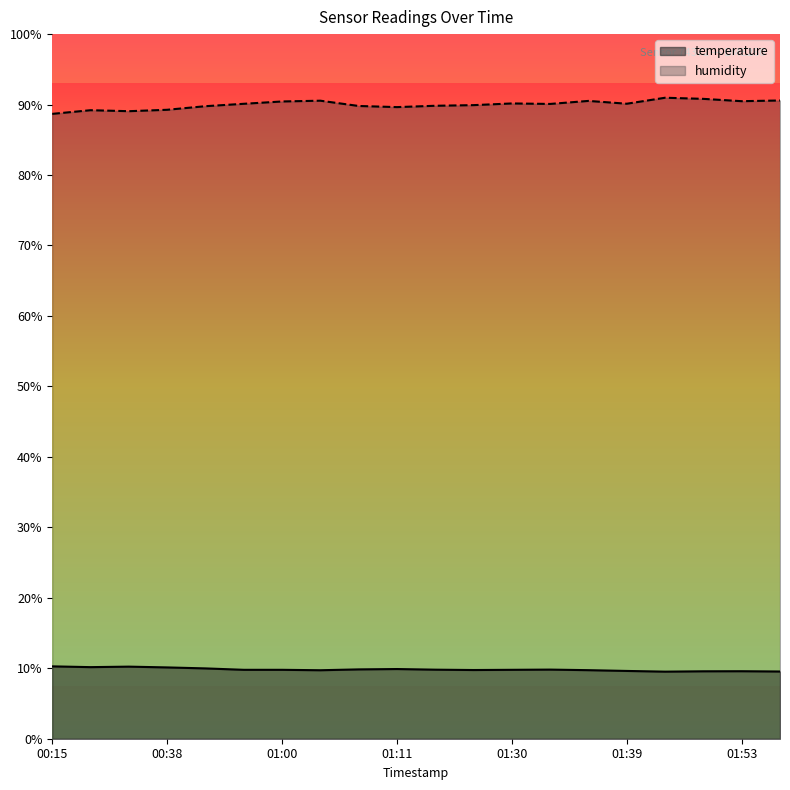

What is the difference between the maximum and second lowest values in the humidity series?

1.9